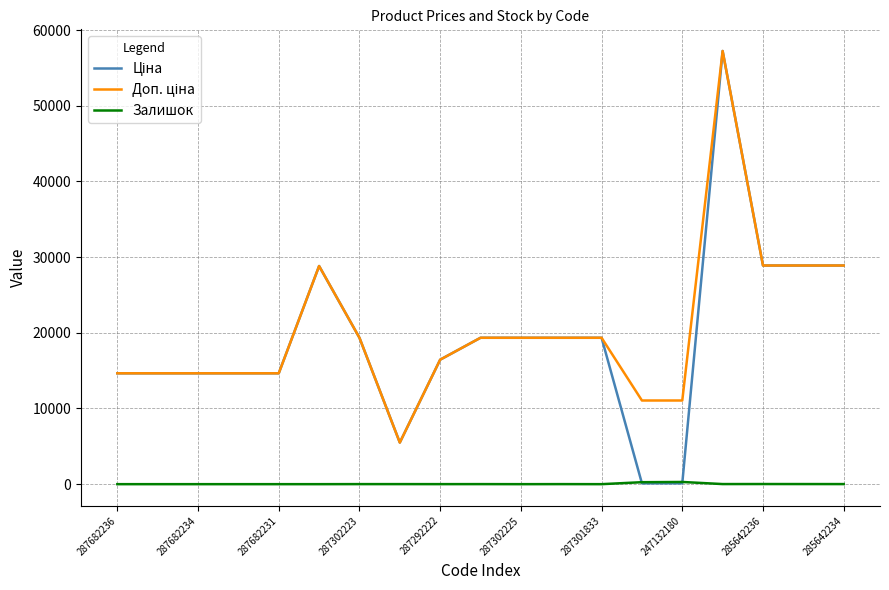

What is the greatest value displayed?

57235.5